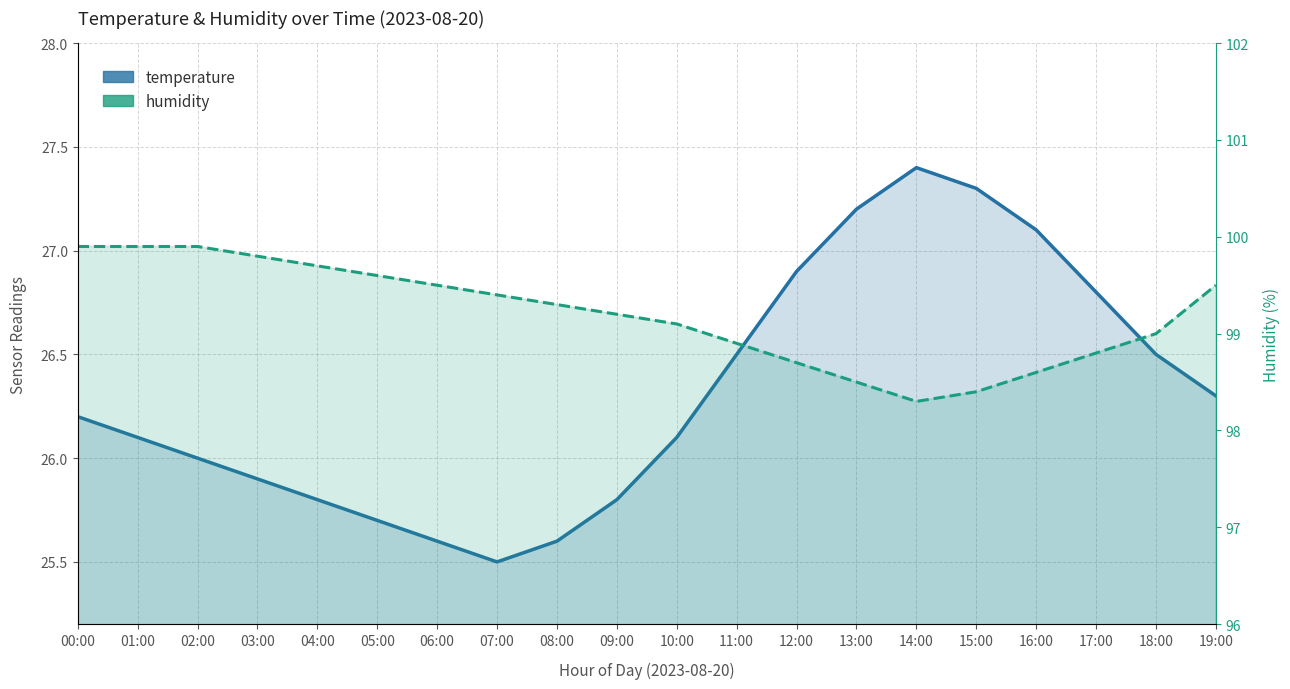

Which series has the largest total across all categories?

humidity